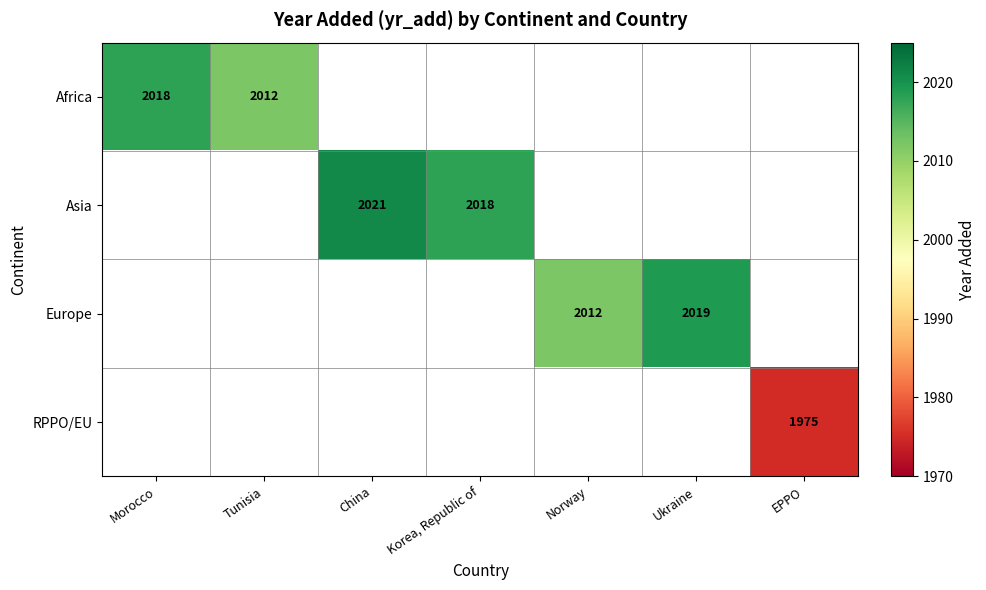

Which category has the lowest value across all series?

EPPO